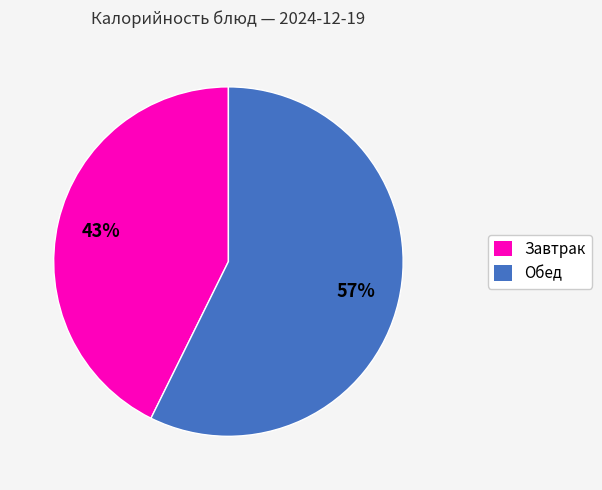

Does any single category account for the majority?

Yes